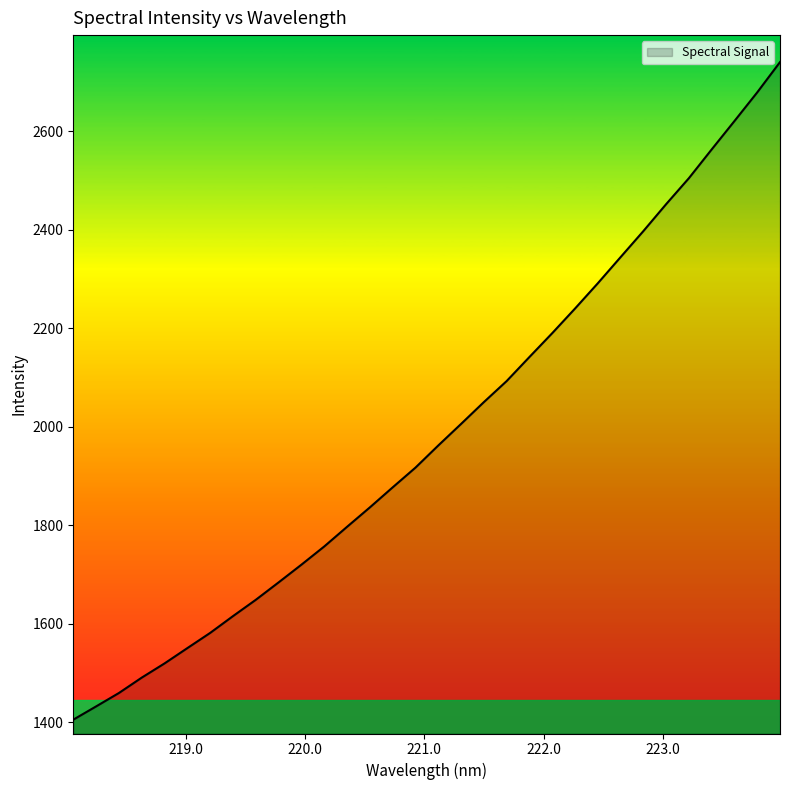

What is the greatest value displayed?

2740.8